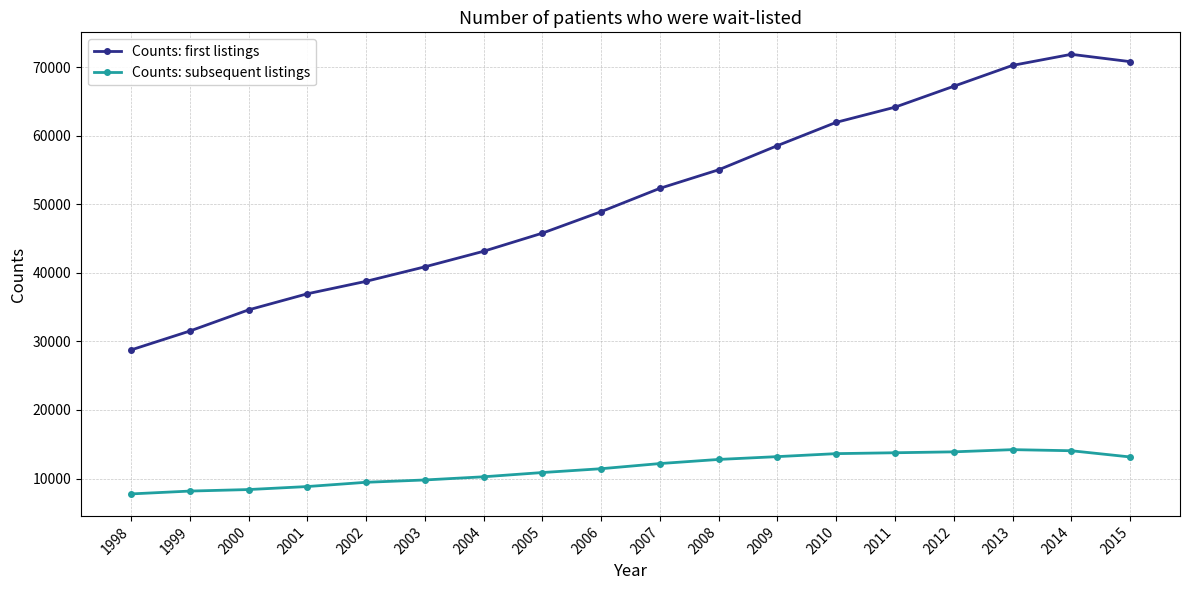

What is the highest value of the Counts: first listings series?

71898